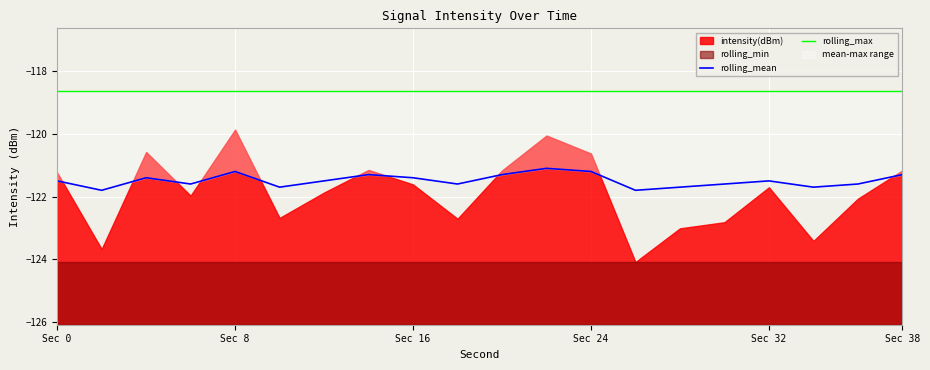

True or false: rolling_mean and rolling_max intersect in this chart.

False